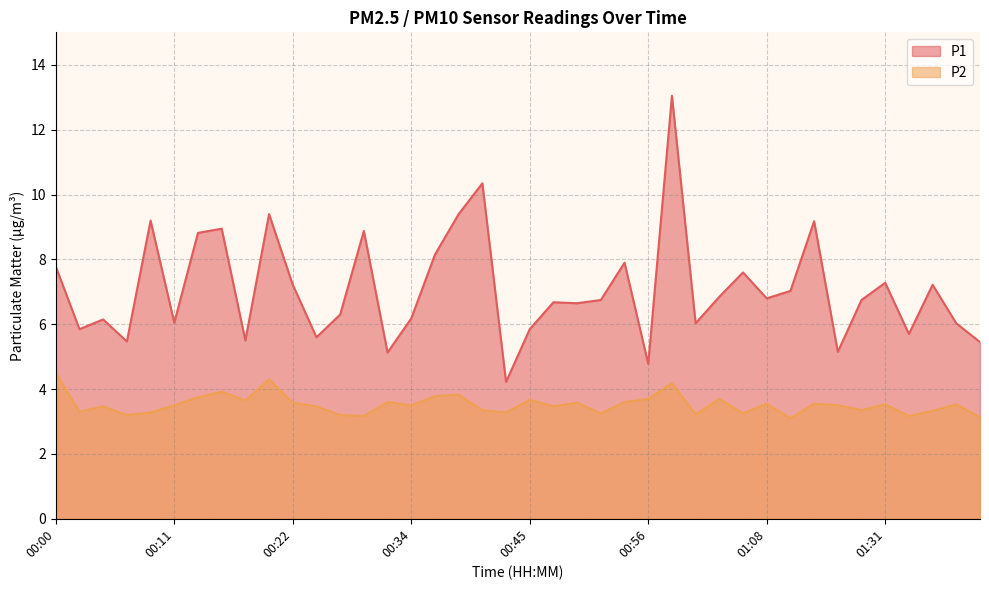

The value of P2 at 00:02 is 1.2. True or false?

False